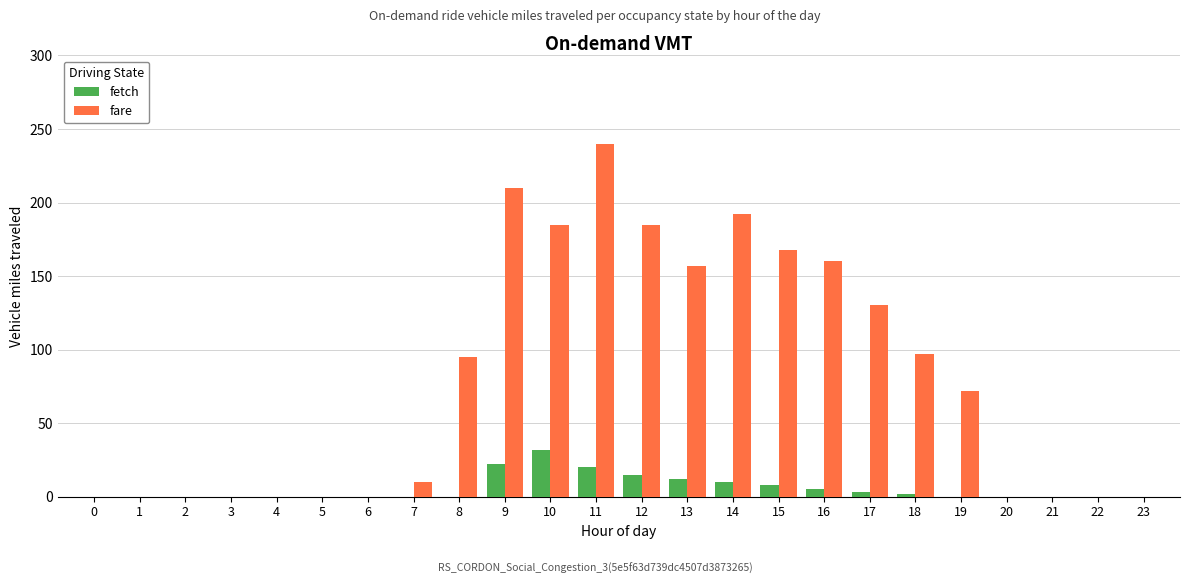

What is the sum of all fare values?

1901